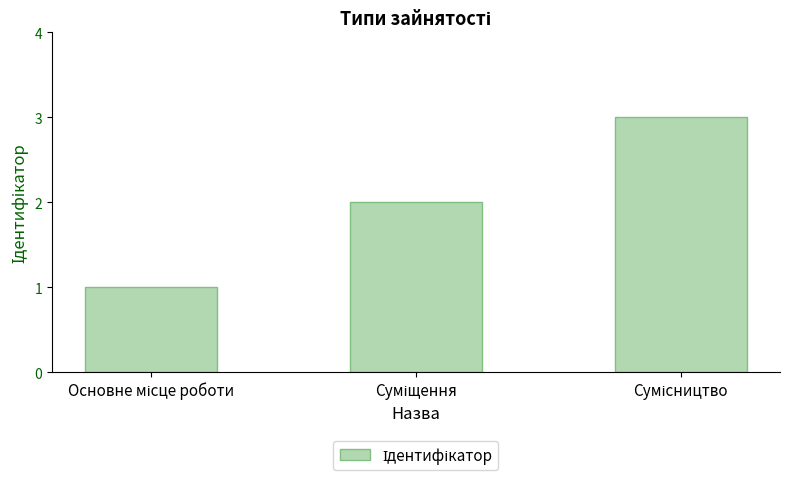

Count the values in the range 1 to 3.

3